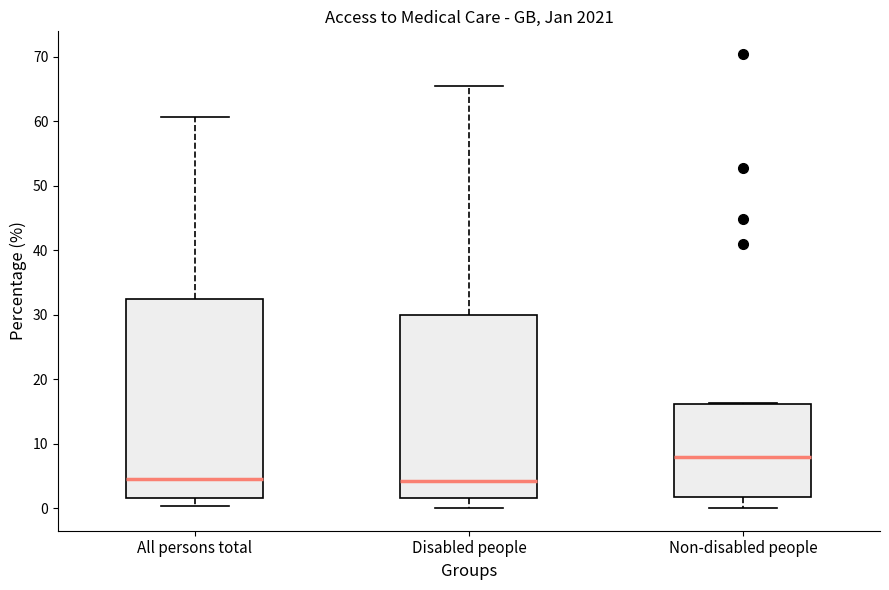

Comparing the boxes themselves (not the whiskers), which one is the tallest?

All persons total